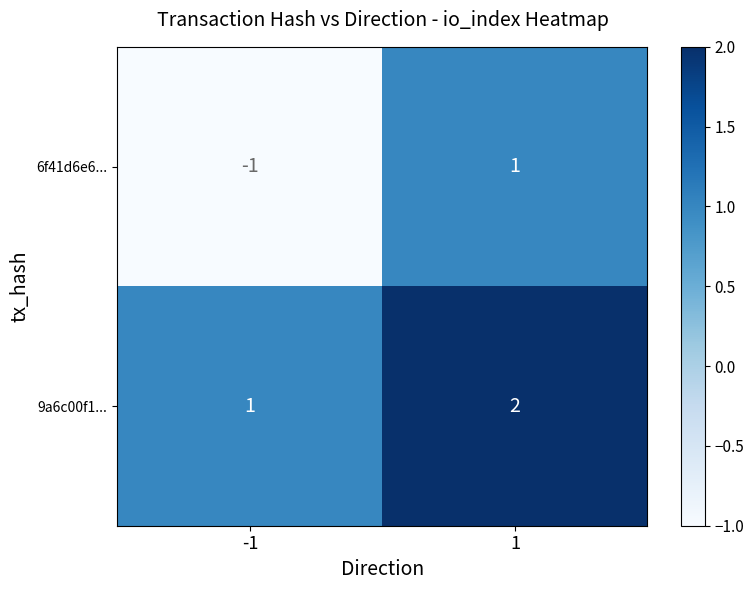

List the series in order of their peak value, lowest first.

6f41d6e6..., 9a6c00f1...